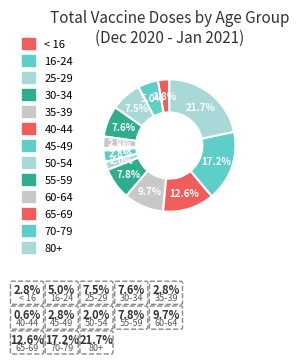

What is the smallest slice in the pie chart?

40-44